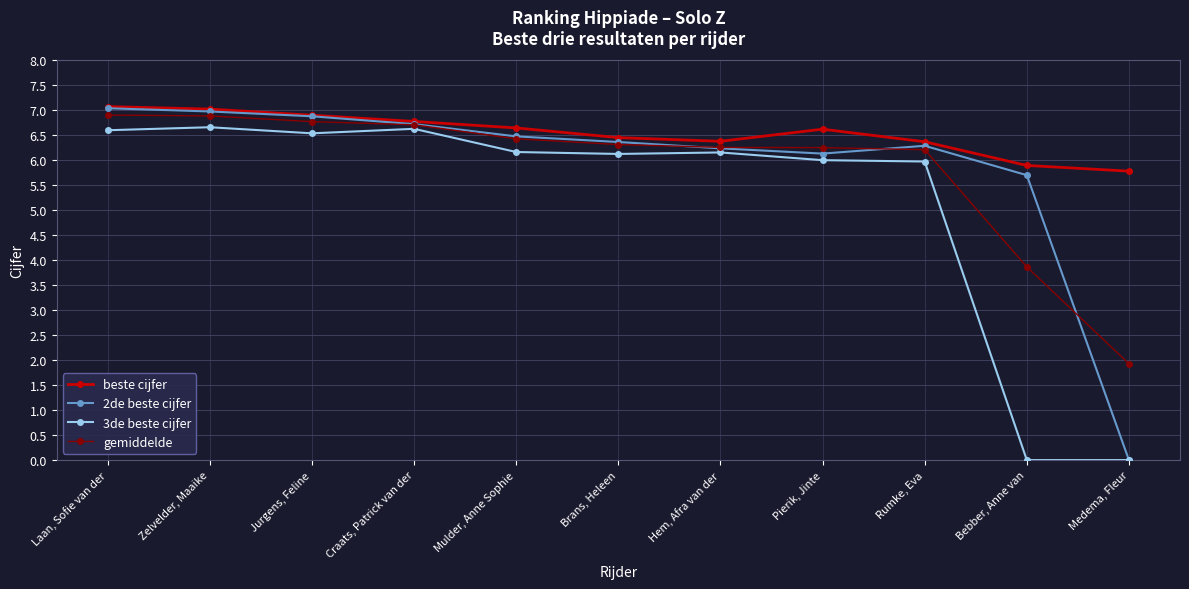

What are all the series names shown in the legend?

beste cijfer, 2de beste cijfer, 3de beste cijfer, gemiddelde